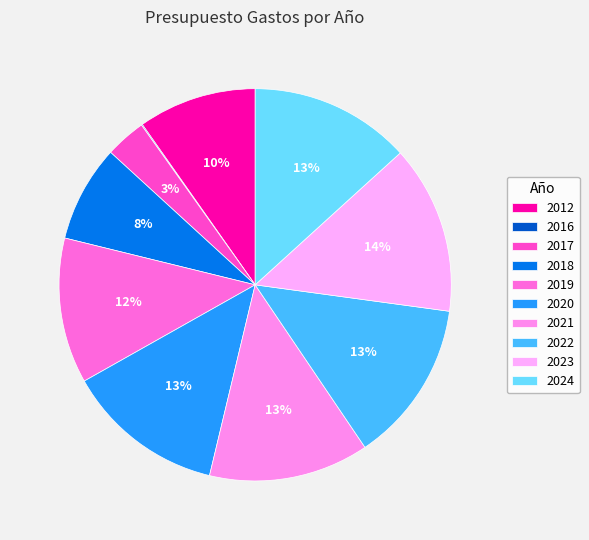

True or false: 2017 accounts for 1% of the total.

False